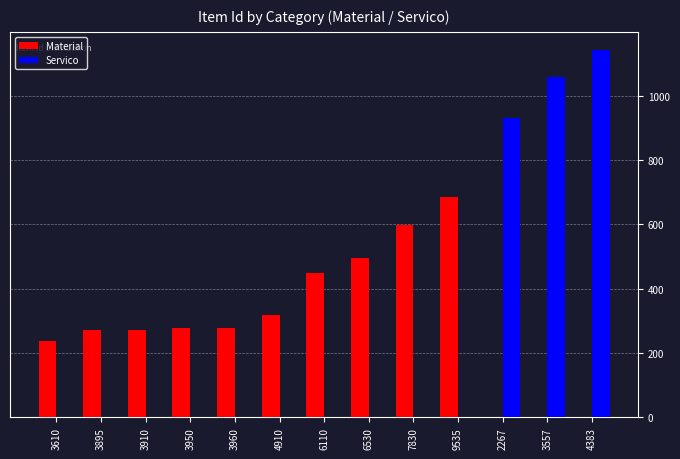

Which series has the largest range (max minus min)?

Servico